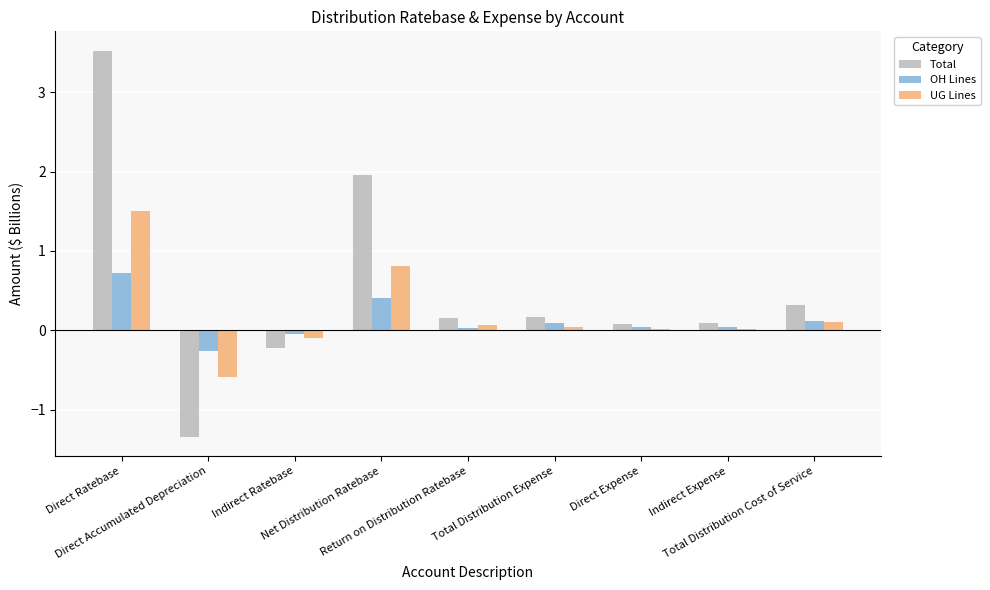

Is it true that Total equals 0.1 at Return on Distribution Ratebase?

True